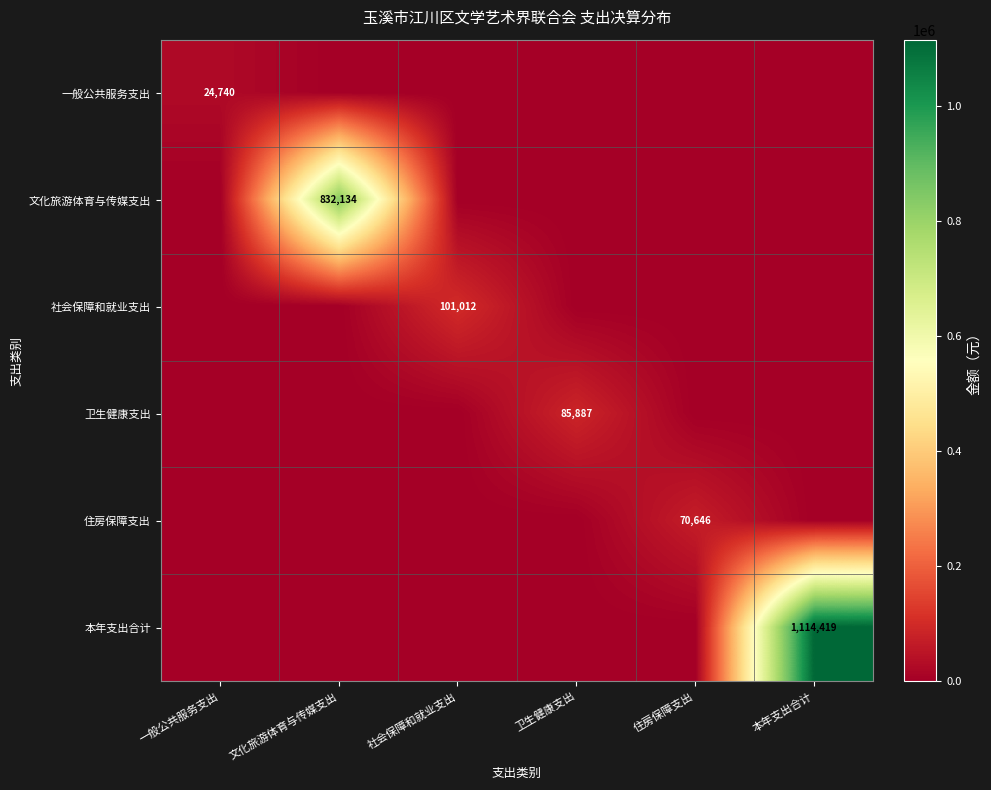

Which series changed the most between 社会保障和就业支出 and 本年支出合计?

本年支出合计